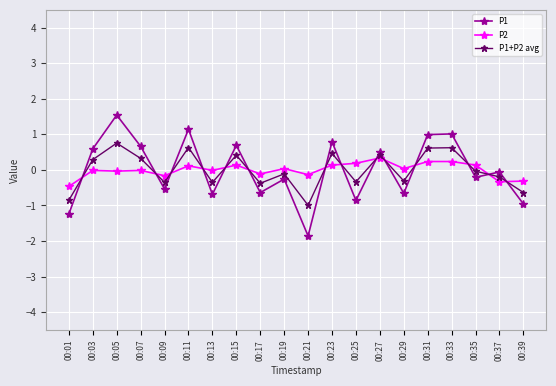

In P1+P2 avg, how many points are lower than both neighbors (excluding endpoints)?

6